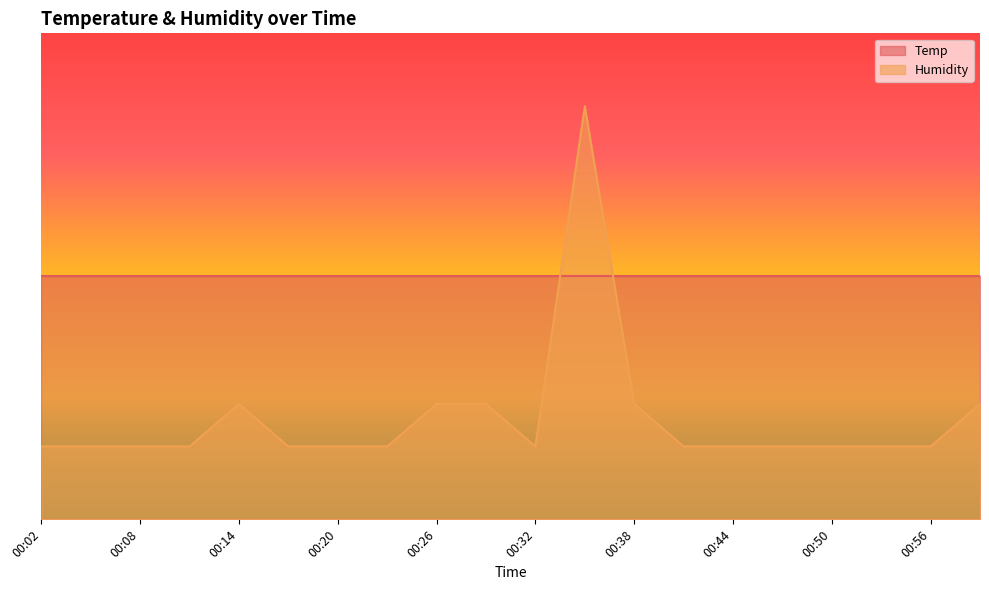

Reading left to right, extract all data points from this chart.

0.1	0.1	0.1	0.1	0.2	0.1	0.1	0.1	0.2	0.2	0.1	0.8	0.2	0.1	0.1	0.1	0.1	0.1	0.1	0.2